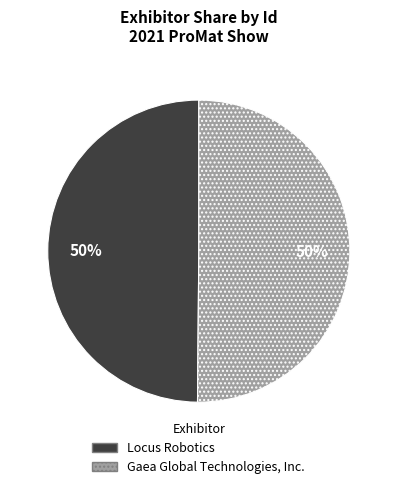

Do Locus Robotics and Gaea Global Technologies, Inc. together represent more than half of the pie?

Yes